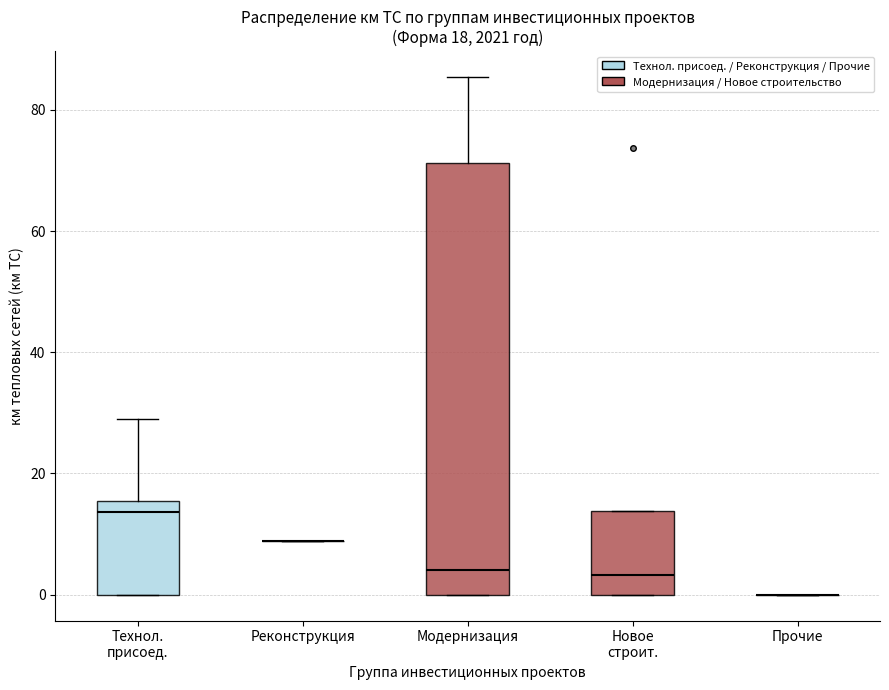

Comparing the boxes themselves (not the whiskers), which one is the tallest?

Модернизация